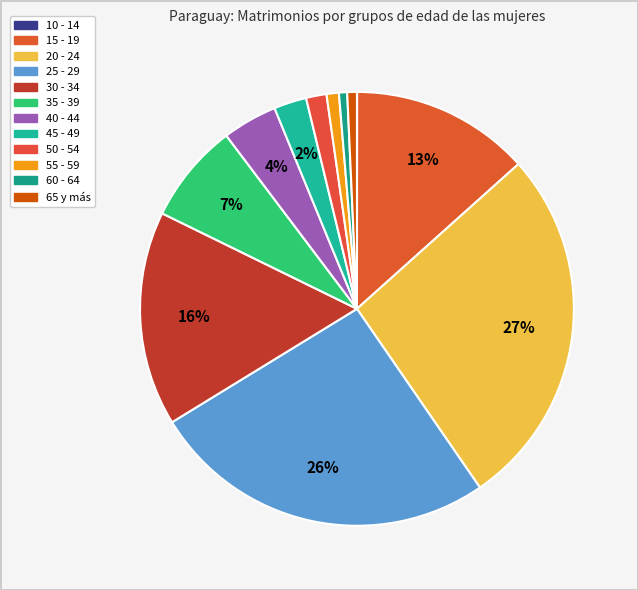

To the nearest percent, what is the difference between the largest and smallest slice percentages?

27%